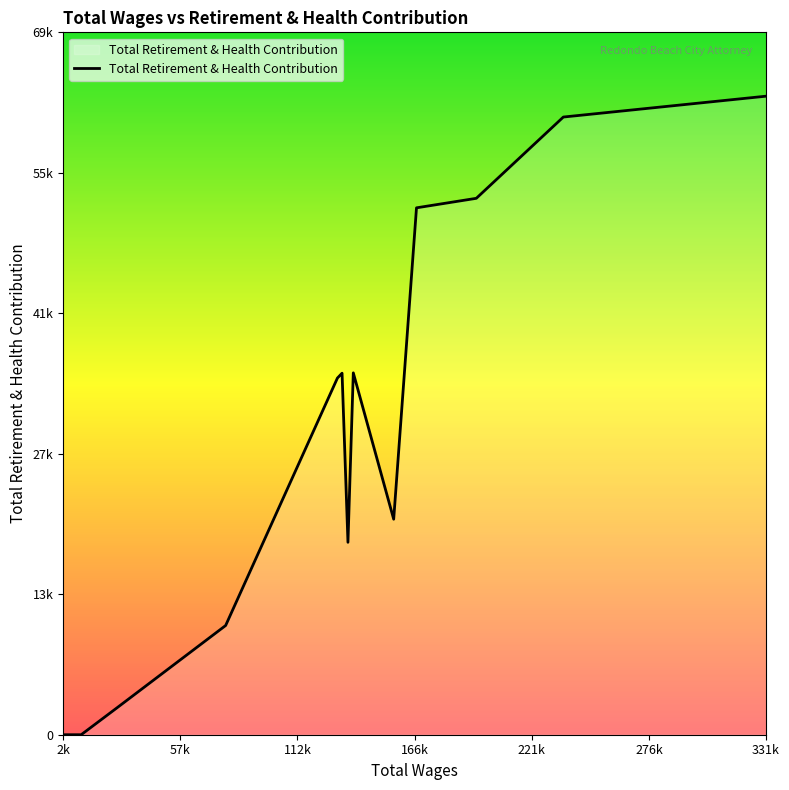

Does the chart display data point markers on the line(s)?

No